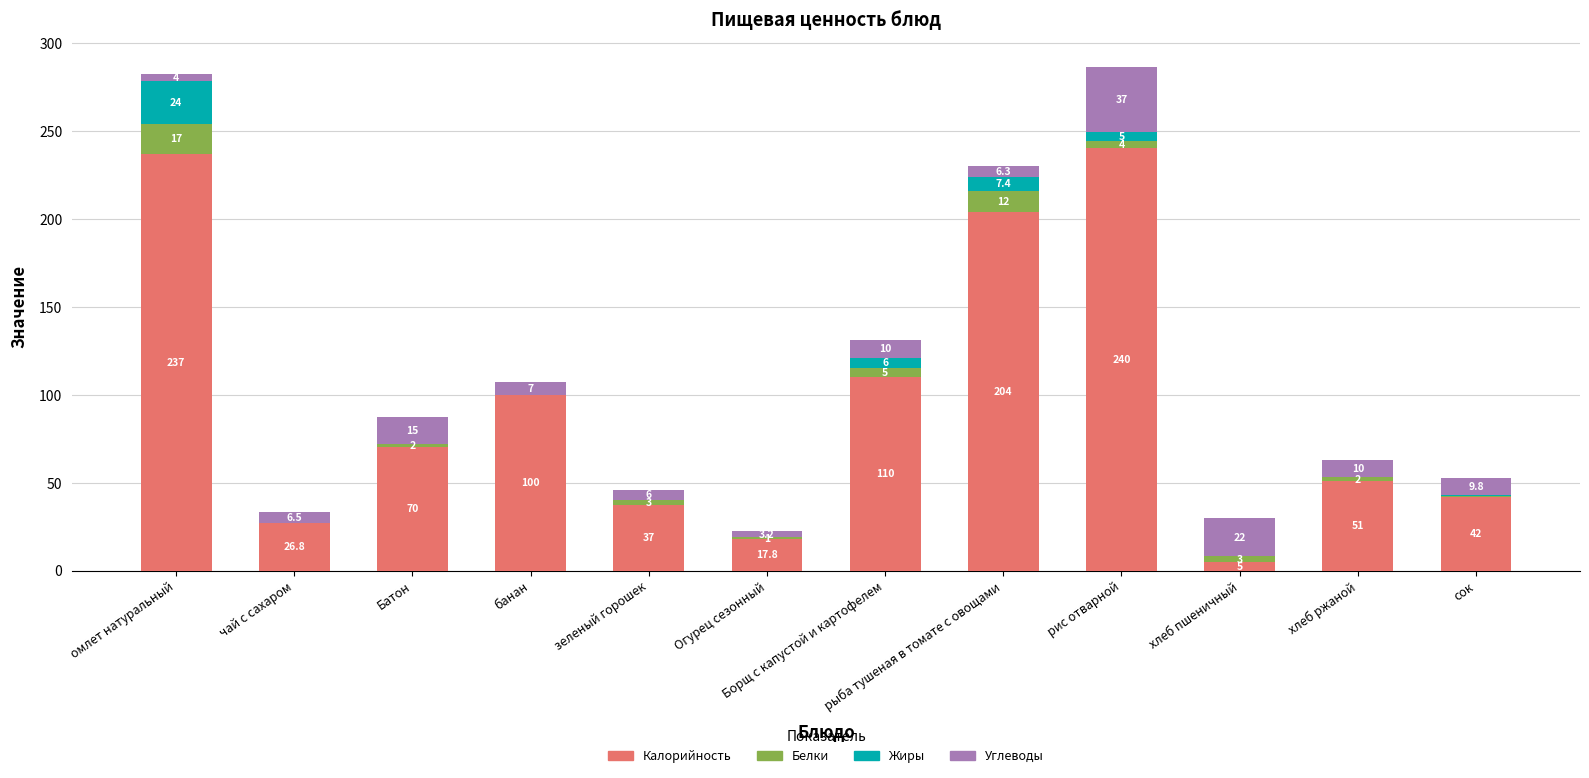

The value of Калорийность at омлет натуральный is 237.0. True or false?

True